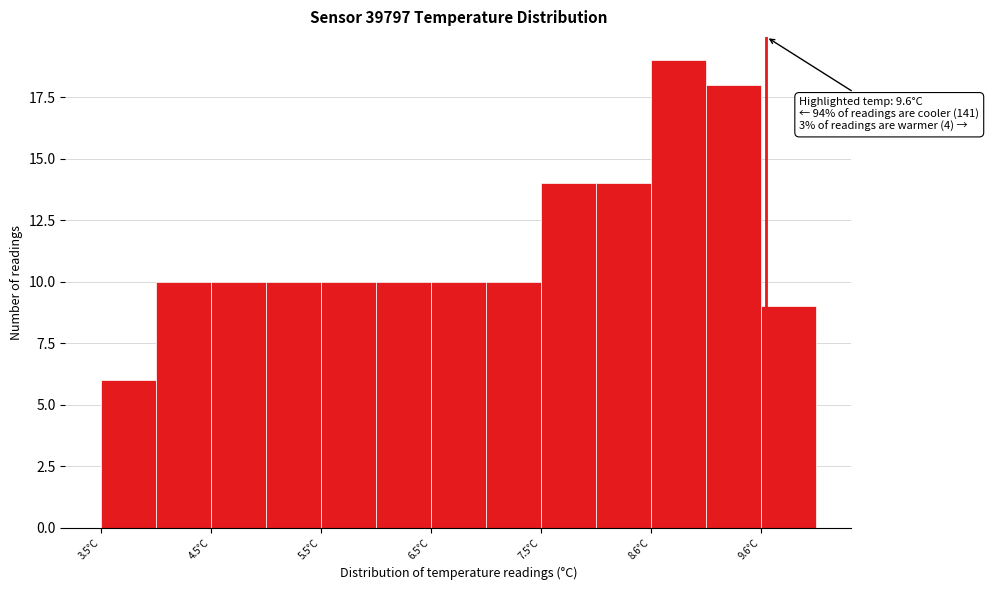

Over which range of the x-axis is the bar tallest?

8.55 to 9.05